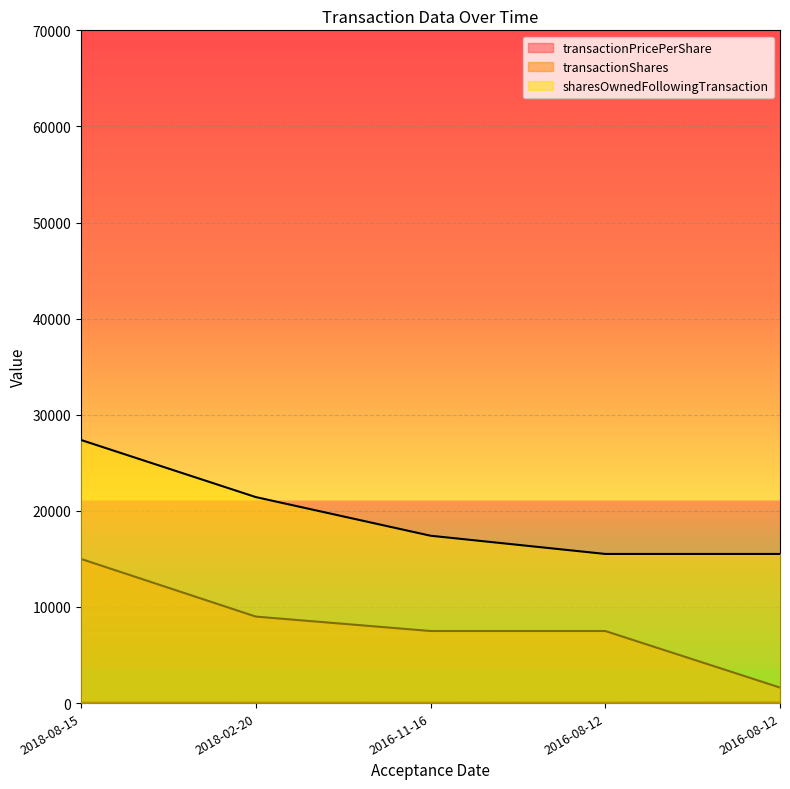

What is the sum of all sharesOwnedFollowingTransaction values?

97262.0